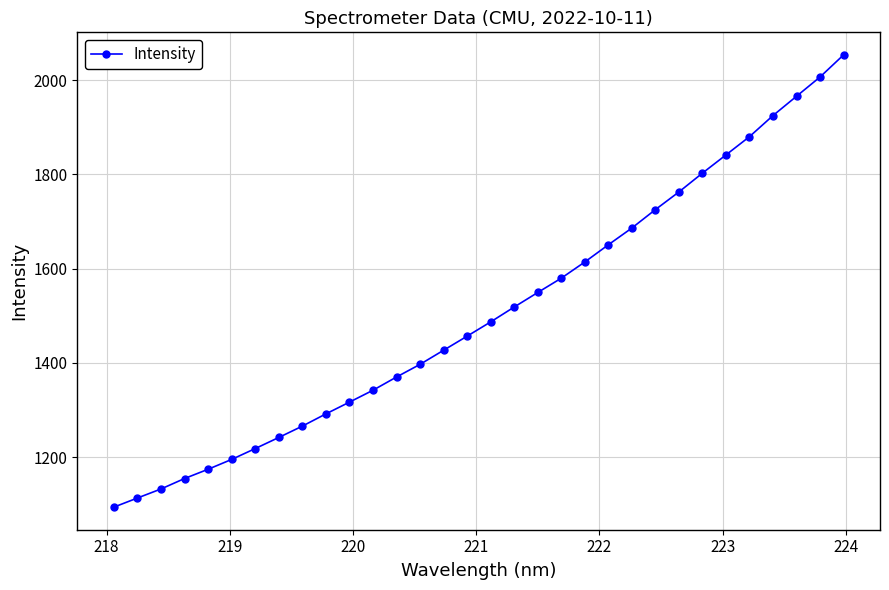

What is the average value?

1507.4